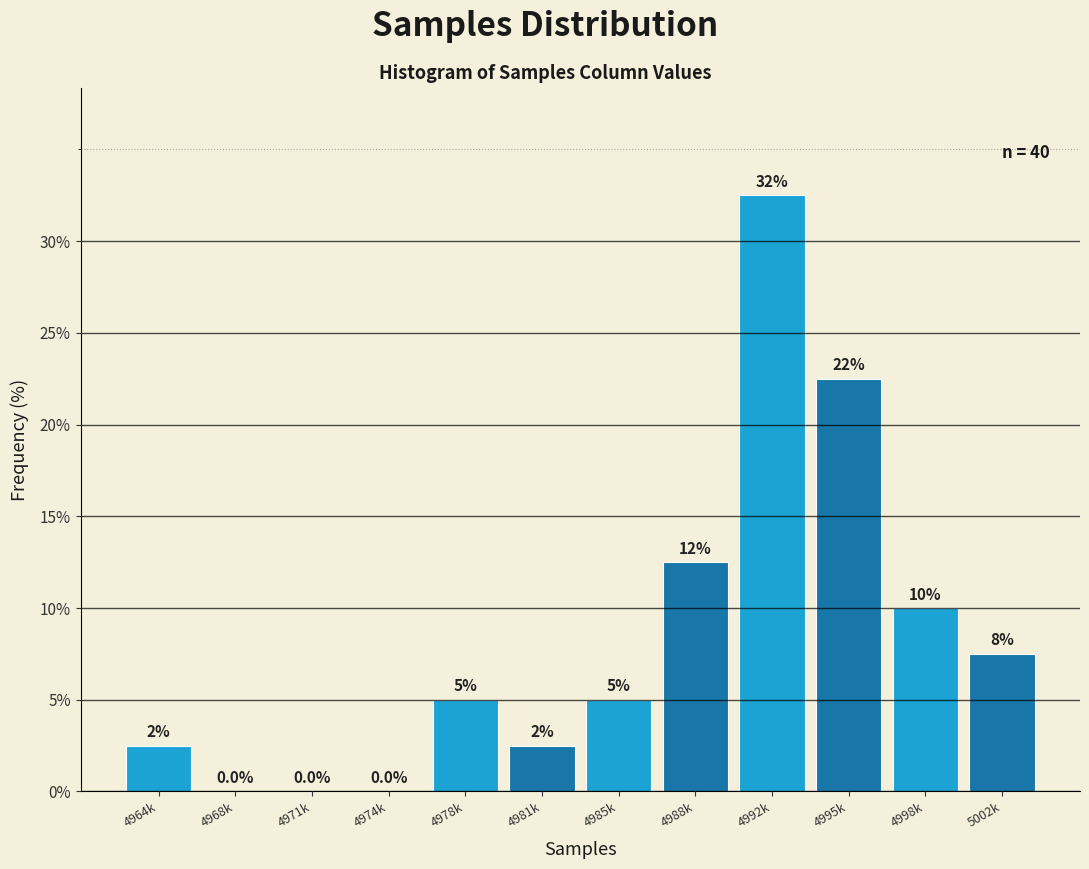

Reading right to left, transcribe all the data shown in this chart.

5002k=7.5	4998k=10.0	4995k=22.5	4992k=32.5	4988k=12.5	4985k=5.0	4981k=2.5	4978k=5.0	4974k=0.0	4971k=0.0	4968k=0.0	4964k=2.5